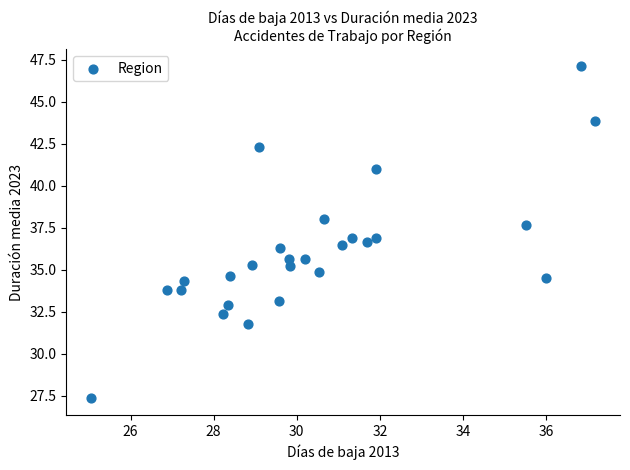

What is the range of X values (max minus min)?

12.1